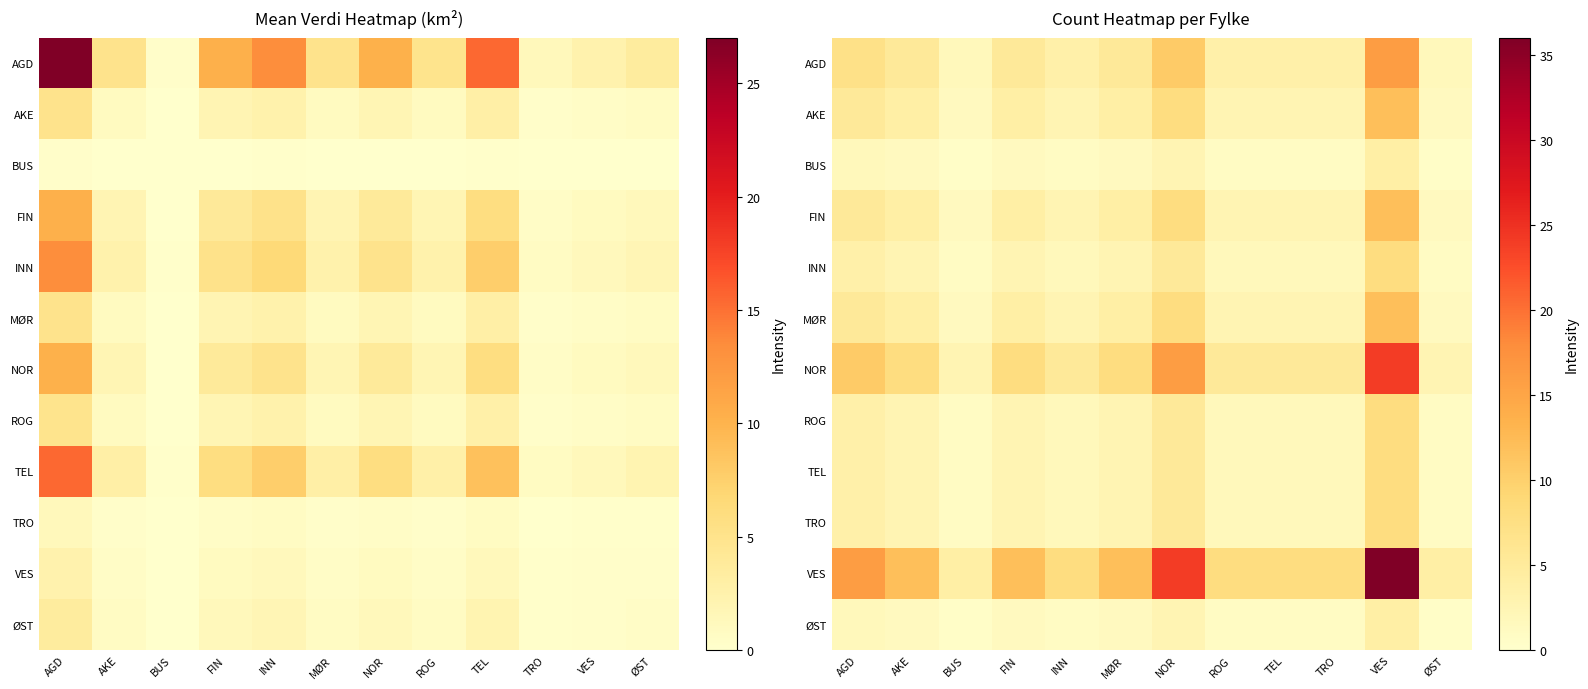

What is the minimum value for ØST?

0.4